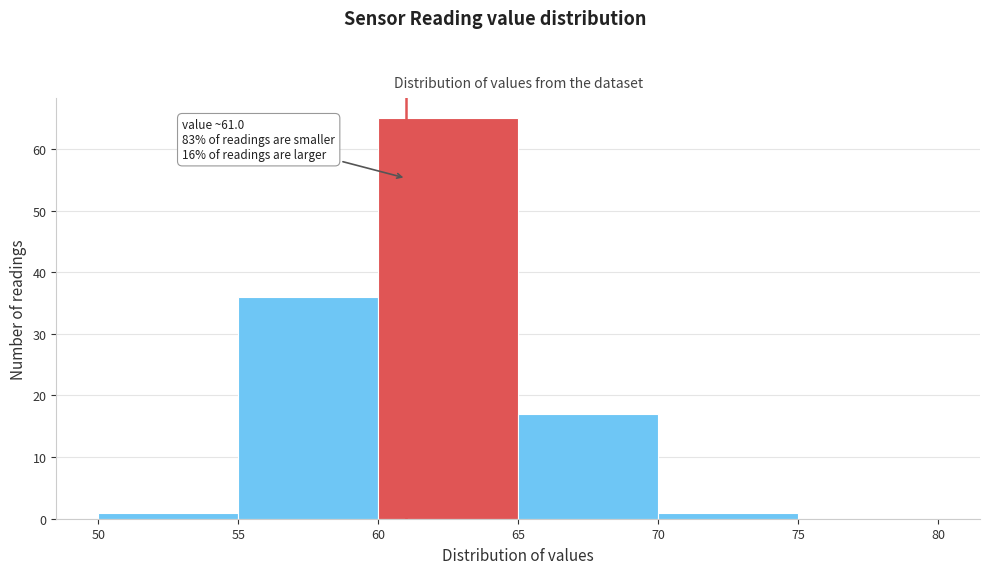

Over which range of the x-axis is the bar tallest?

60 to 65